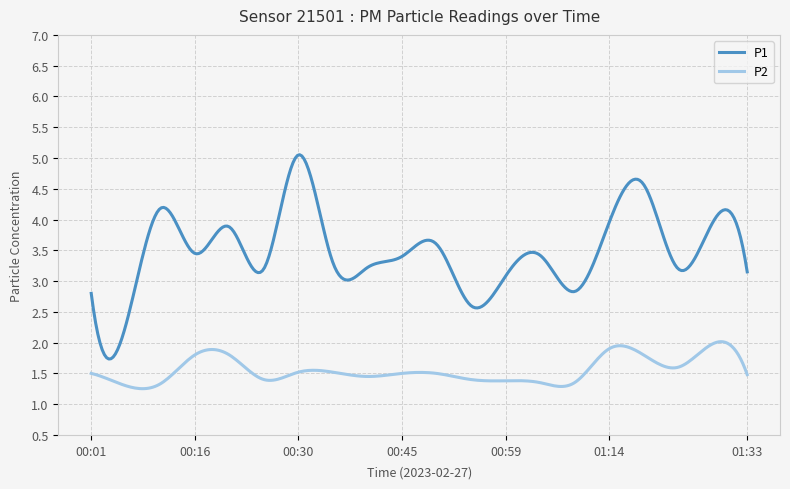

Rank the series by their average value, from highest to lowest.

P1, P2